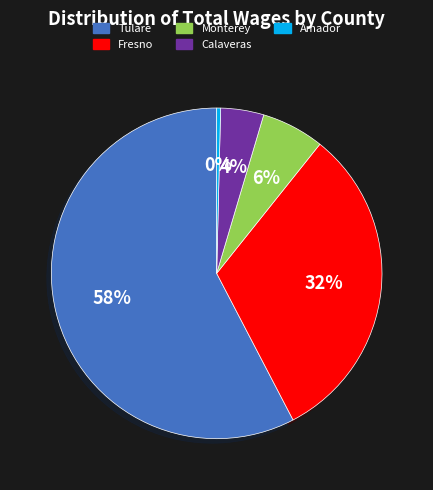

How many segments does this pie chart have?

5